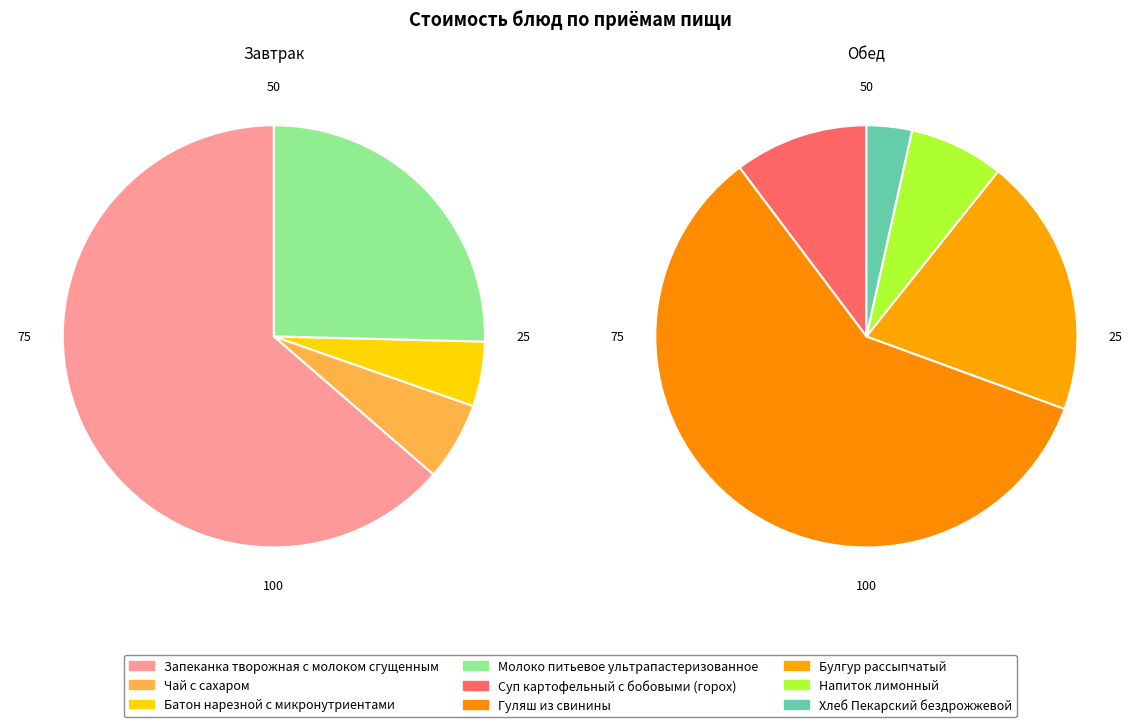

What percentage is the Батон нарезной с микронутриентами slice, to the nearest percent?

5%